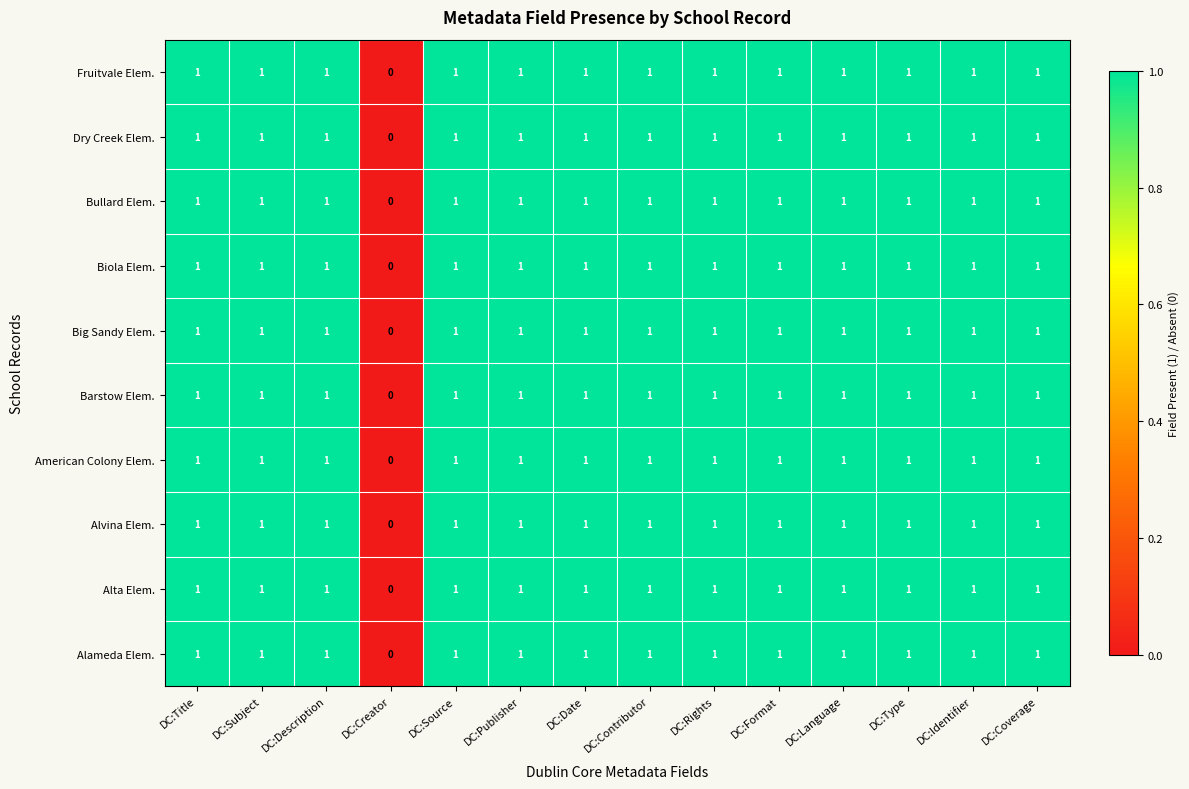

What is the total value across all series at DC:Rights?

10